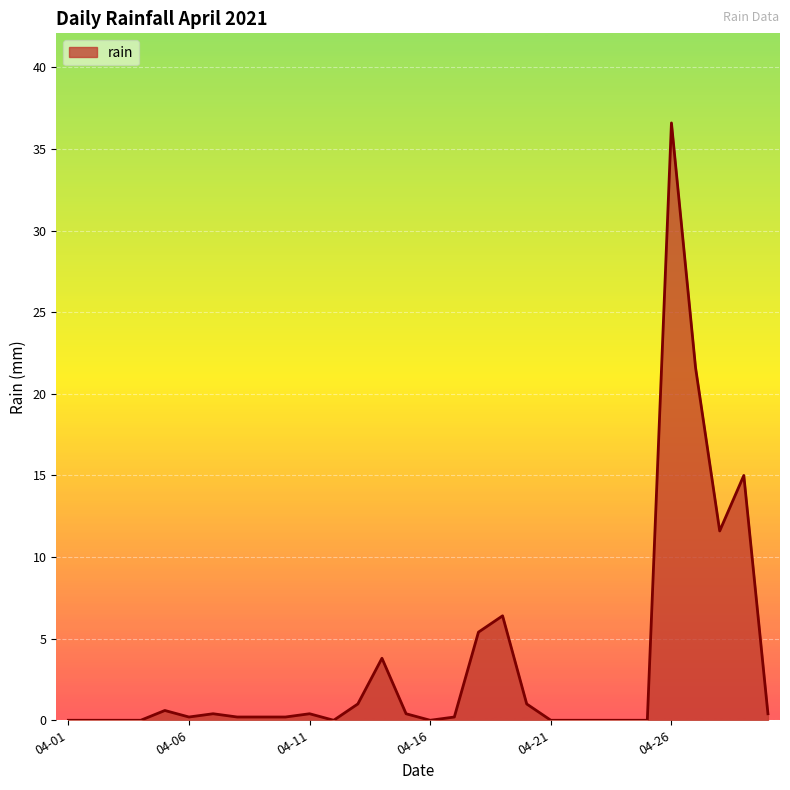

What is the difference between the maximum and minimum values?

36.6